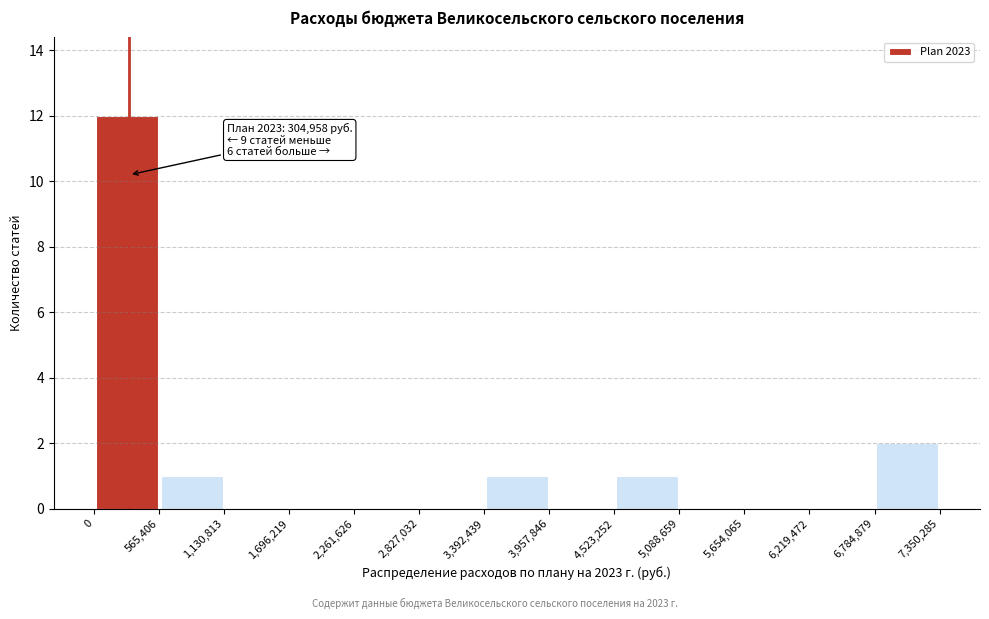

Which range on the x-axis has the tallest bar?

0 to 565,406